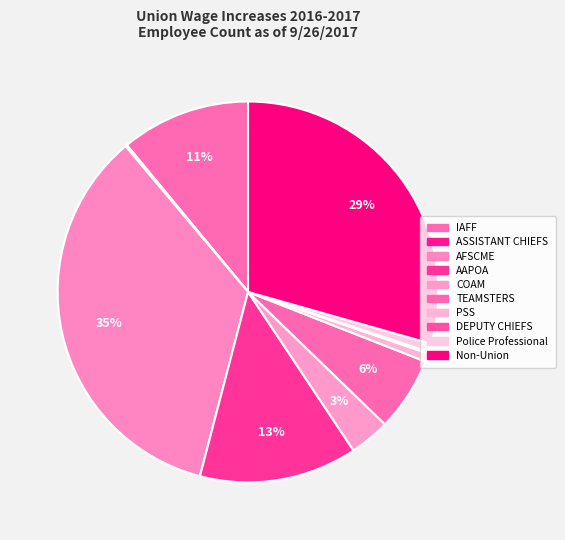

To the nearest percent, what percentage of the pie is IAFF?

11%